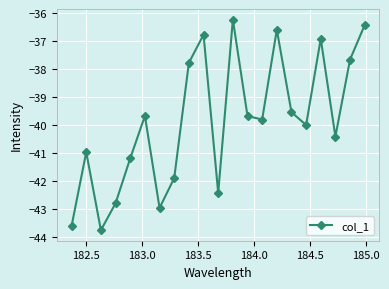

Reading left to right, what are all the values shown in this chart?

-43.6	-41.0	-43.8	-42.8	-41.2	-39.7	-43.0	-41.9	-37.8	-36.8	-42.4	-36.2	-39.7	-39.8	-36.6	-39.5	-40.0	-36.9	-40.4	-37.7	-36.4